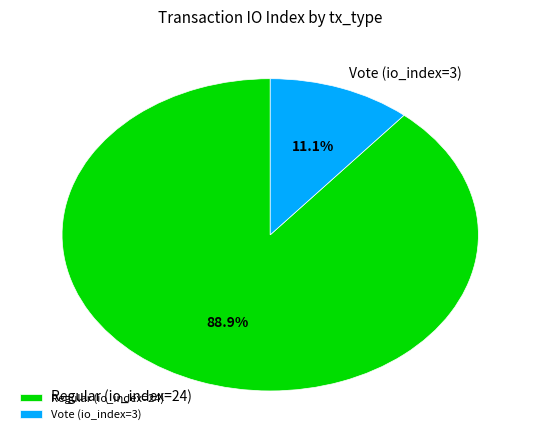

How many slices are in this pie chart?

2